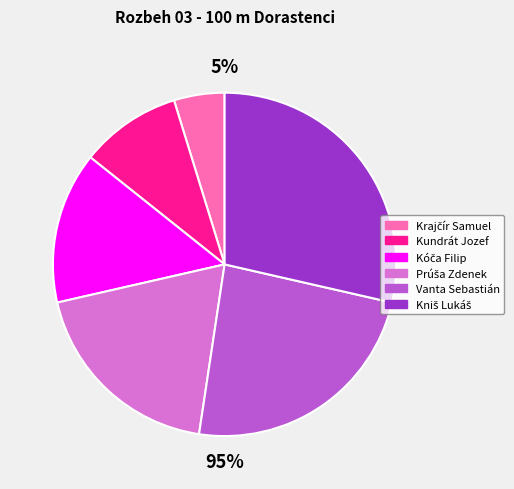

To the nearest percent, what is the difference between the Kóča Filip and Kniš Lukáš slice percentages?

14%